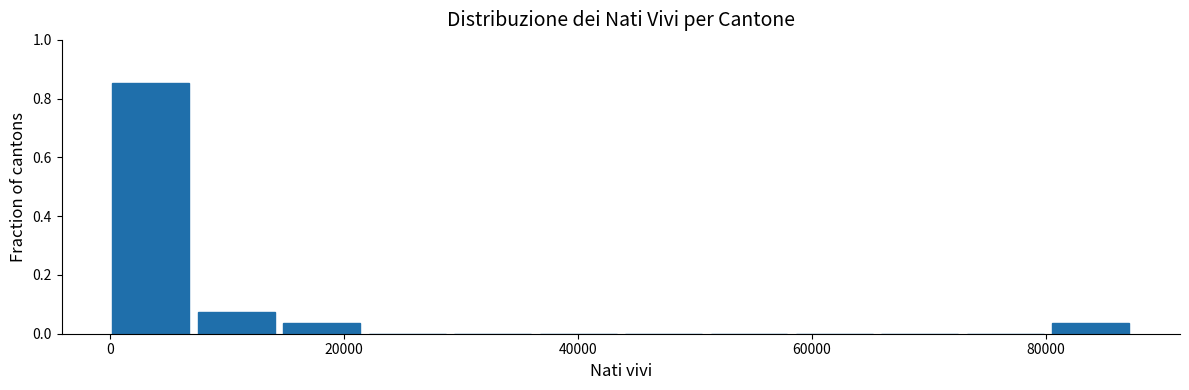

Read against the x-axis, roughly where is the centre of the tallest bar?

4000